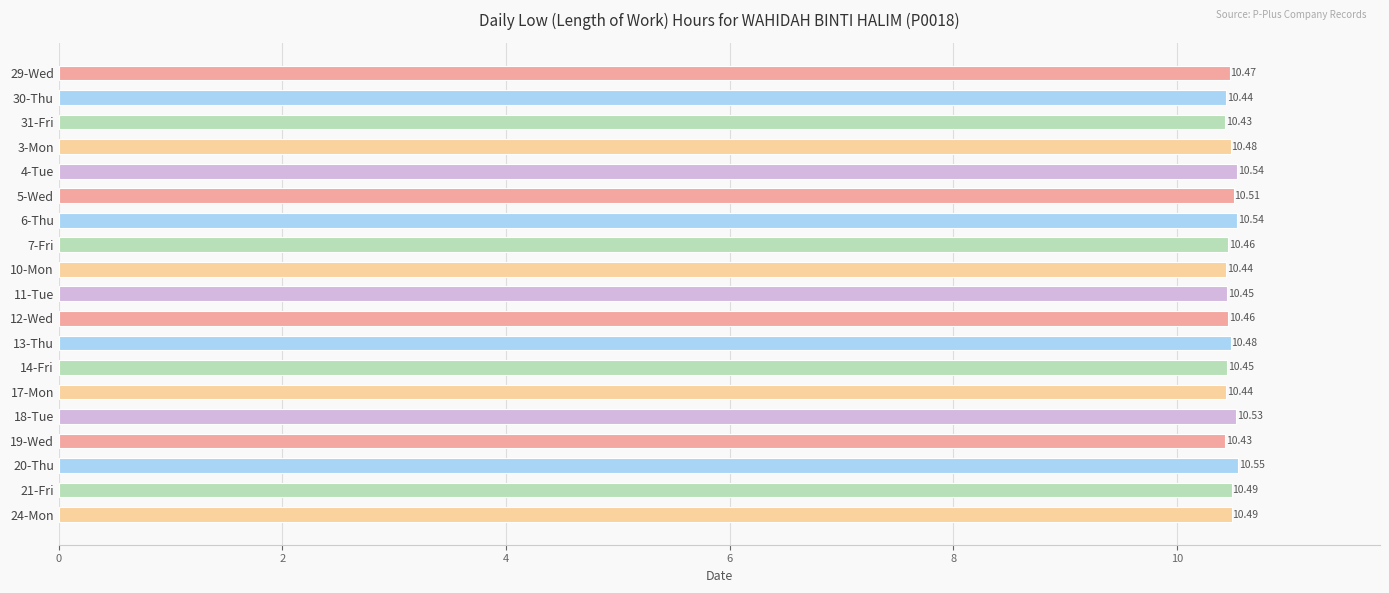

What is the average value?

10.5